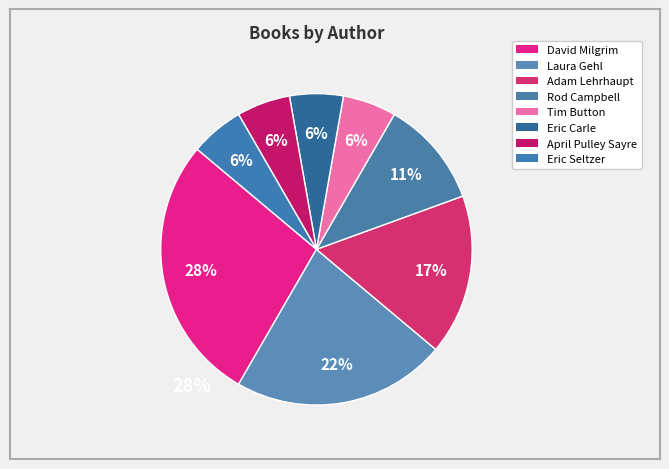

How many segments does this pie chart have?

8